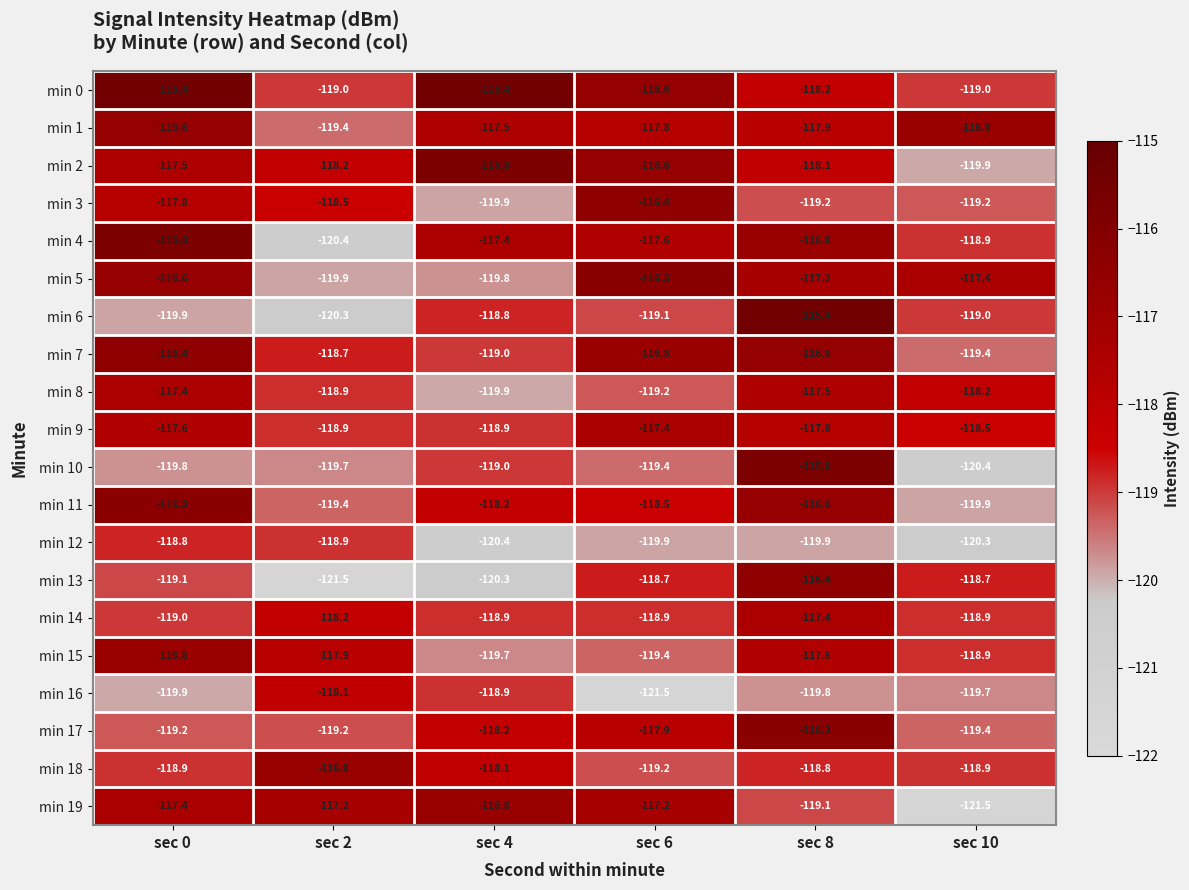

What is the total value across all series at sec 4?

-2370.9